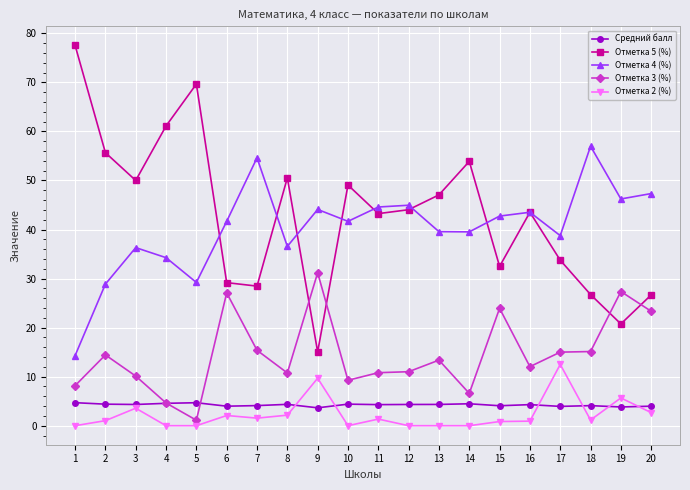

Rank the series by their maximum value, from lowest to highest.

Средний балл, Отметка 2 (%), Отметка 3 (%), Отметка 4 (%), Отметка 5 (%)